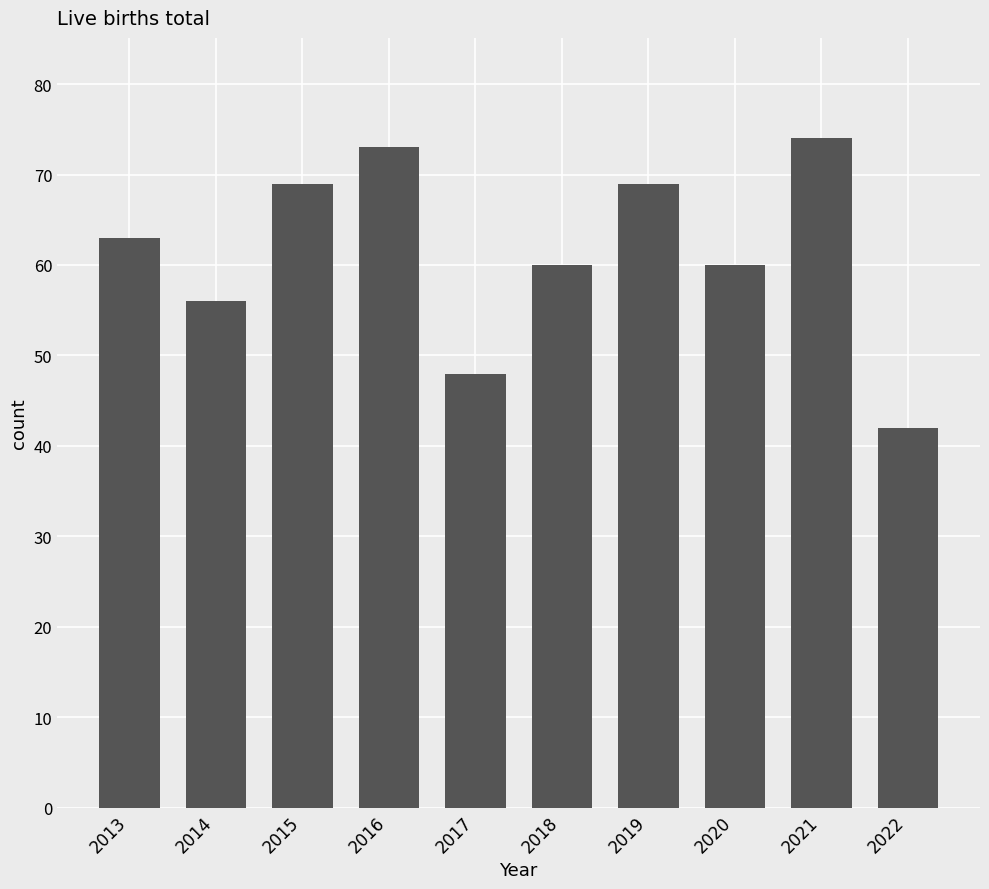

What is the sum of the values at 2021 and 2019?

143